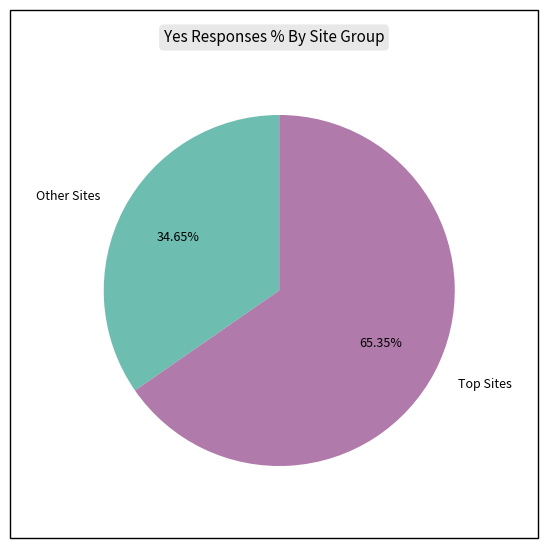

What is the smallest slice in the pie chart?

Other Sites